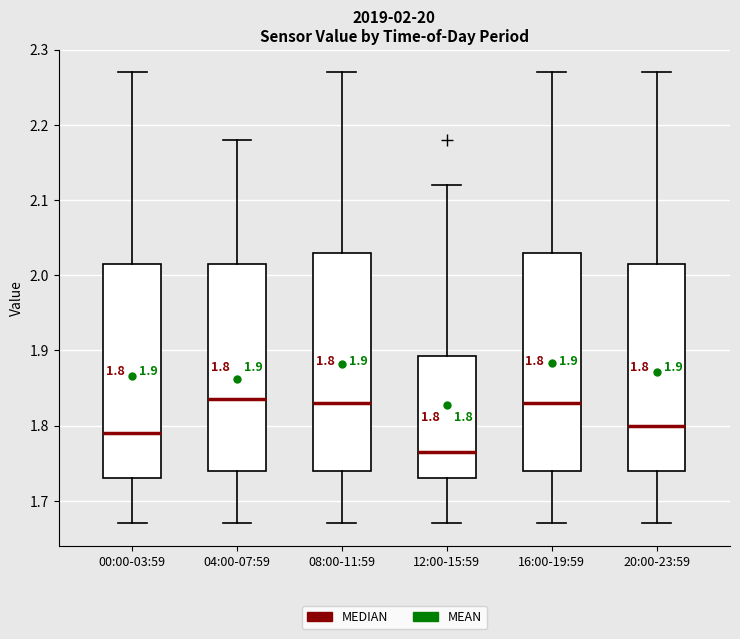

Which box has the lowest median line?

12:00-15:59